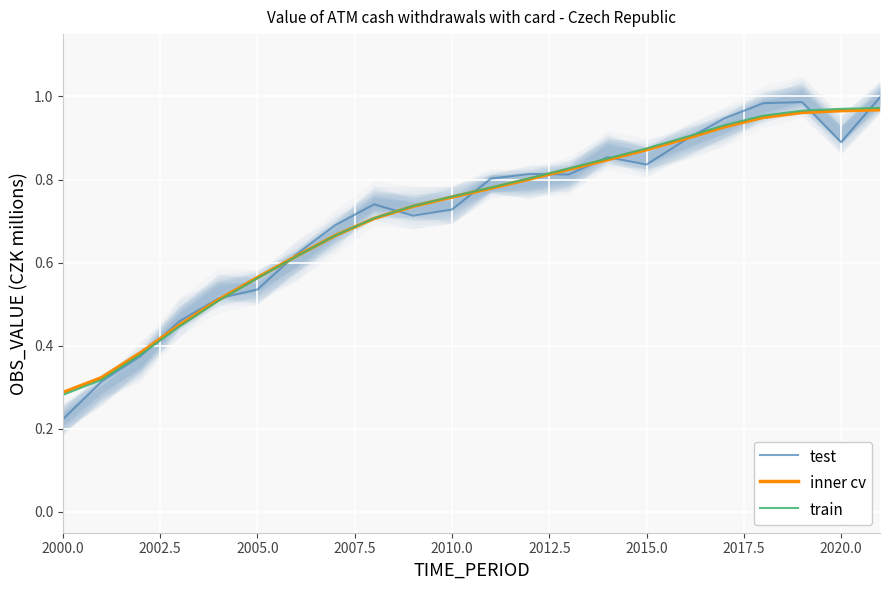

Which series has the widest spread of values?

test